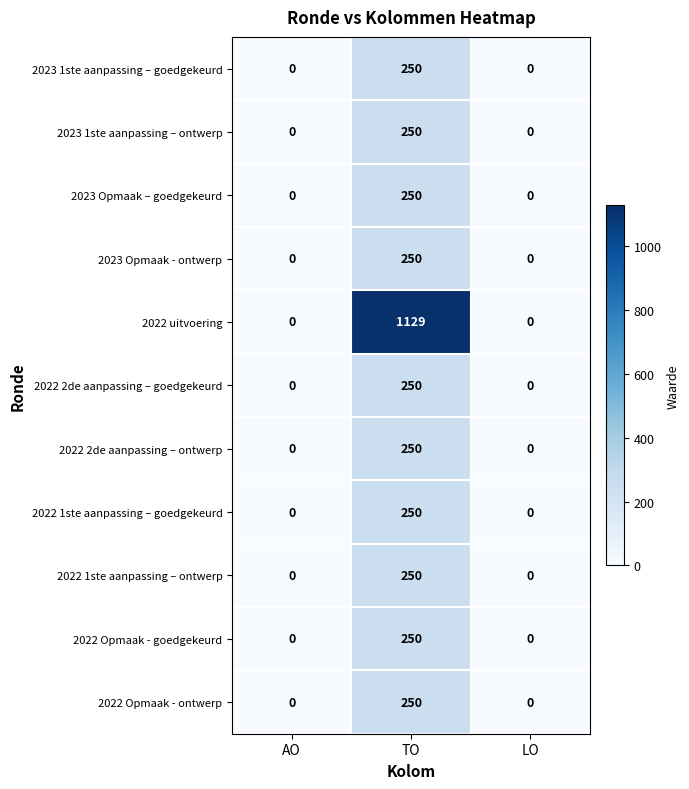

What is the difference between the maximum and minimum values in the 2023 1ste aanpassing – goedgekeurd series?

250